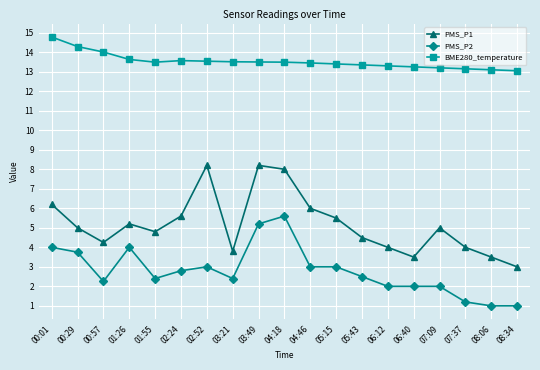

List the series in order of their overall mean, highest first.

BME280_temperature, PMS_P1, PMS_P2